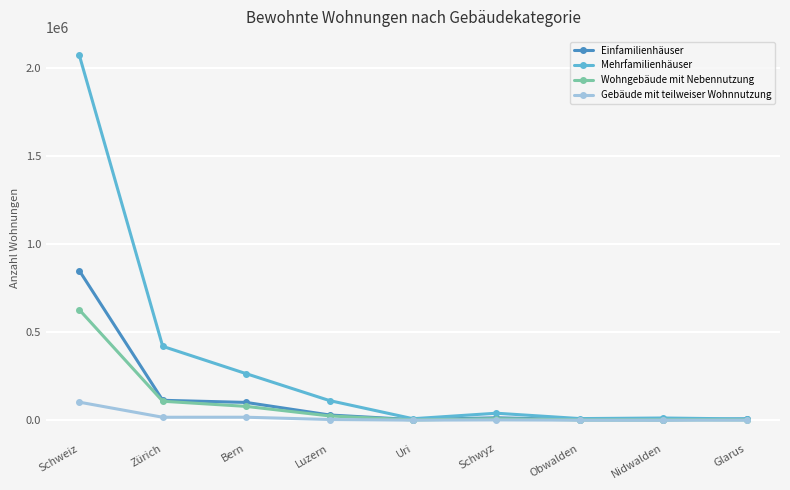

What is the difference between the maximum and second lowest values in the Mehrfamilienhäuser series?

2061935